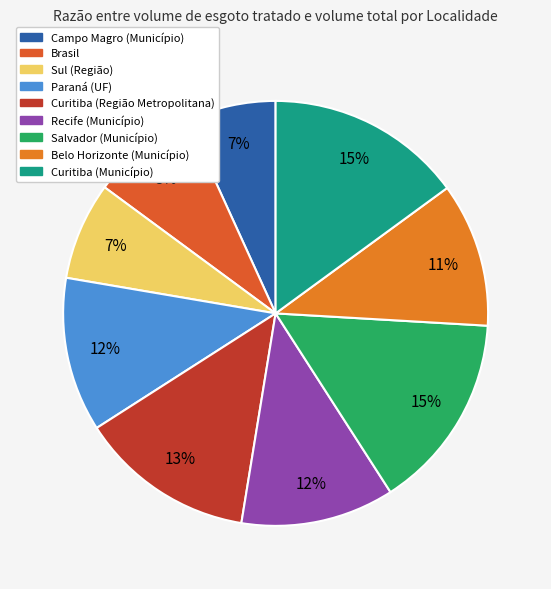

How many segments does this pie chart have?

9